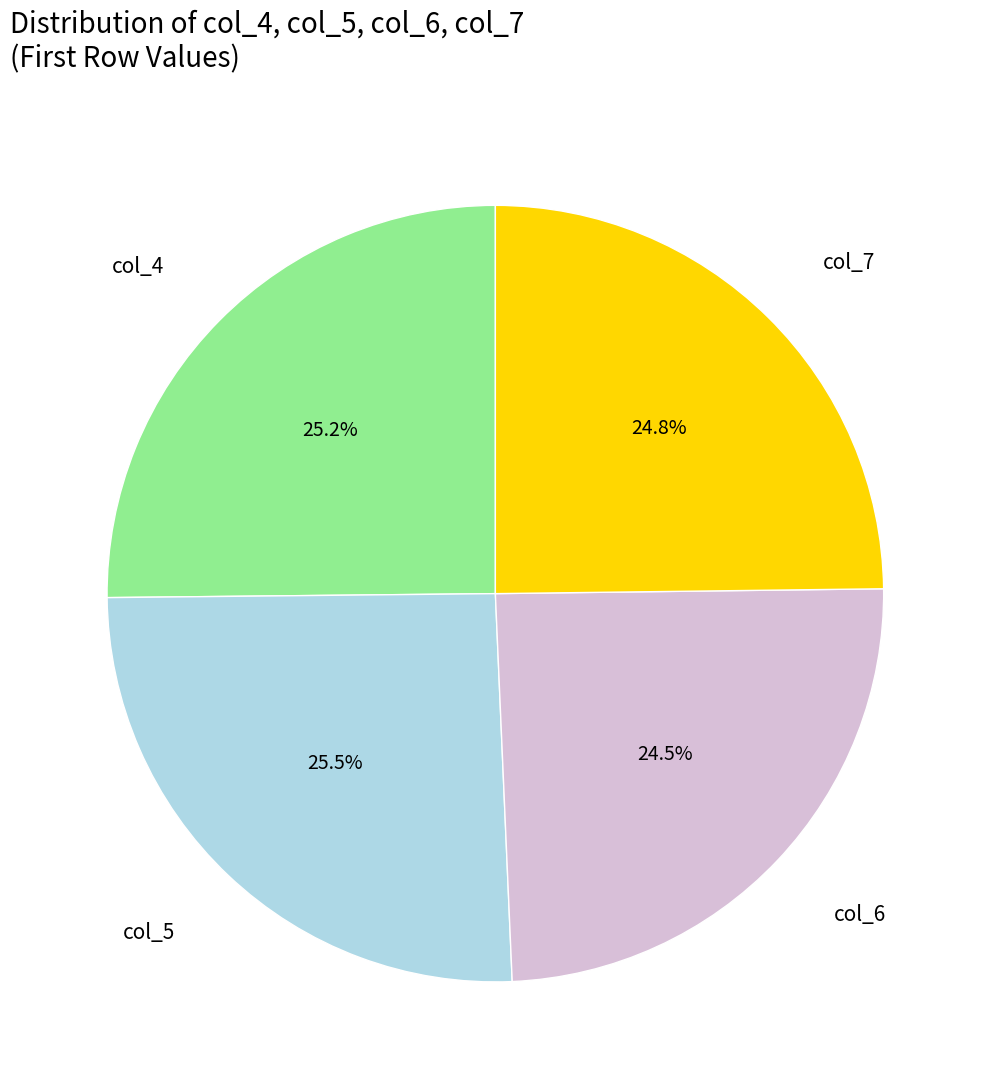

Does any single category account for the majority?

No